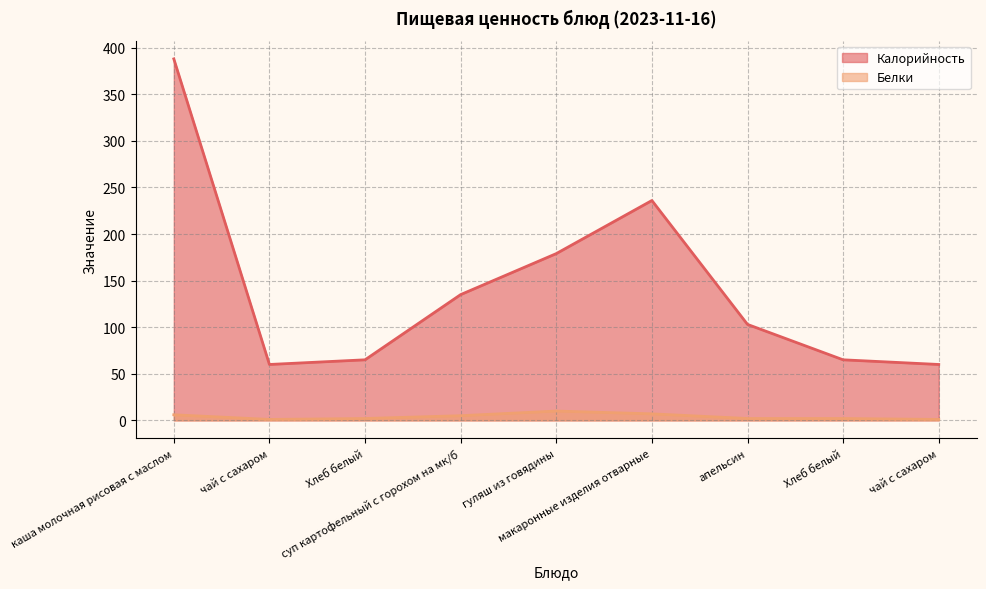

Does the chart have visible grid lines?

Yes